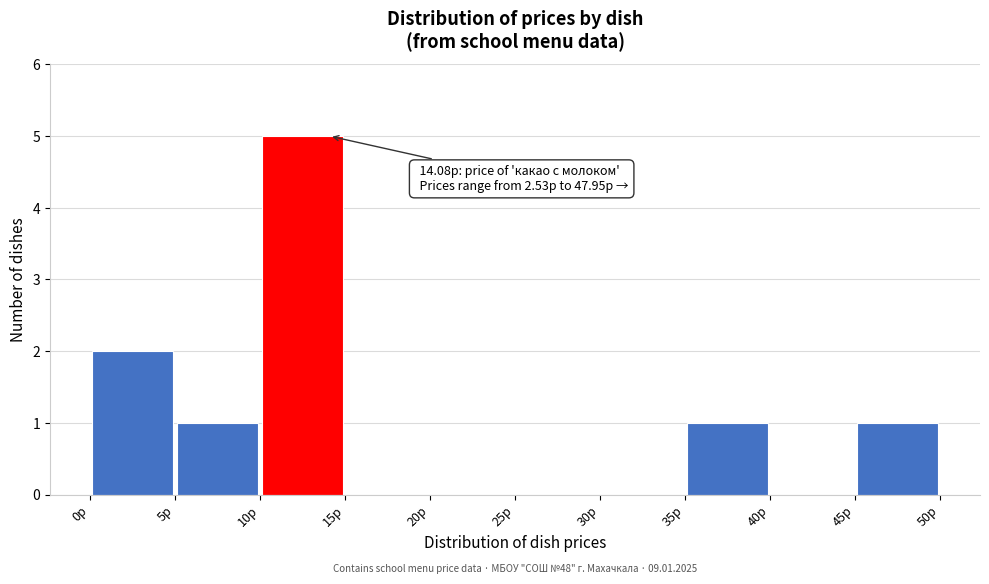

Over which range of the x-axis is the bar tallest?

10 to 15